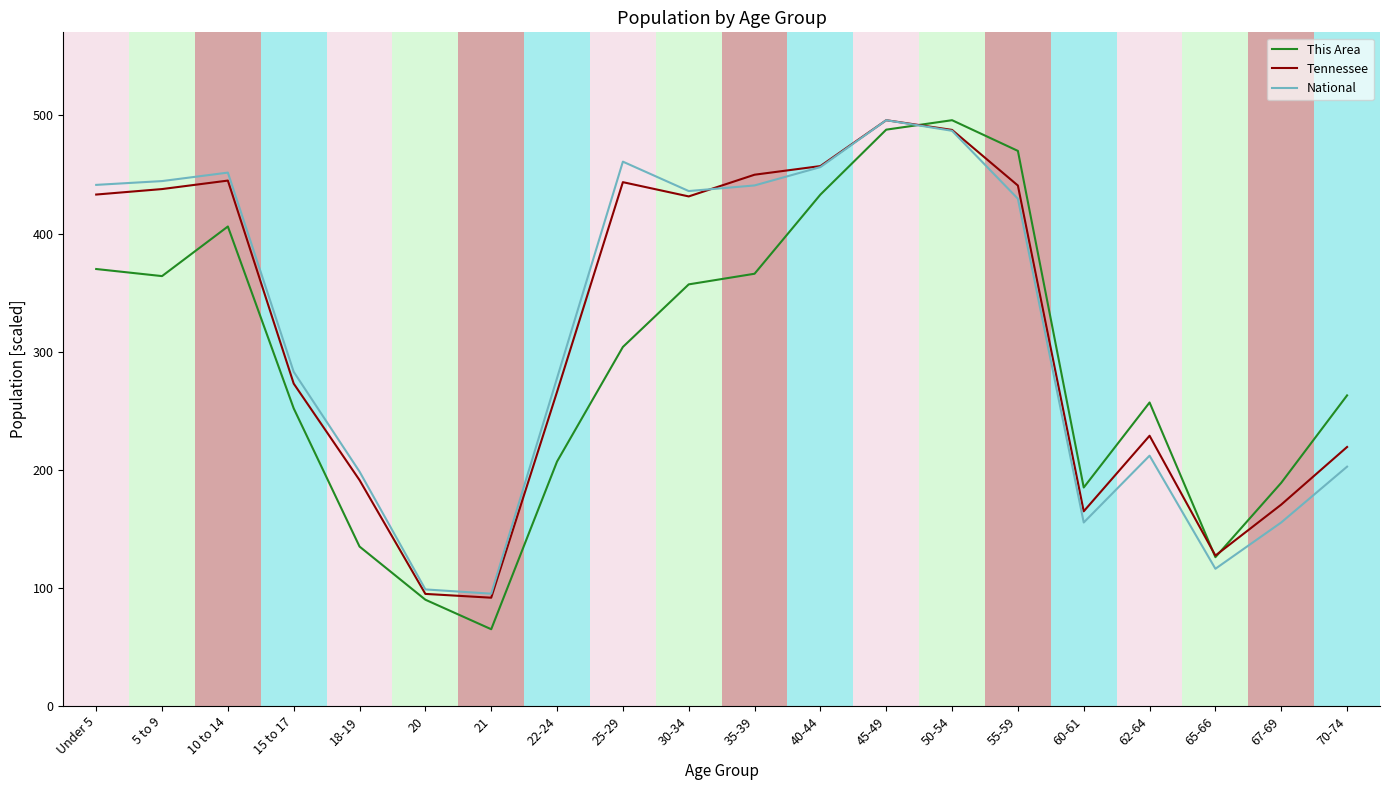

Where is This Area nearest to the value 280?

70-74